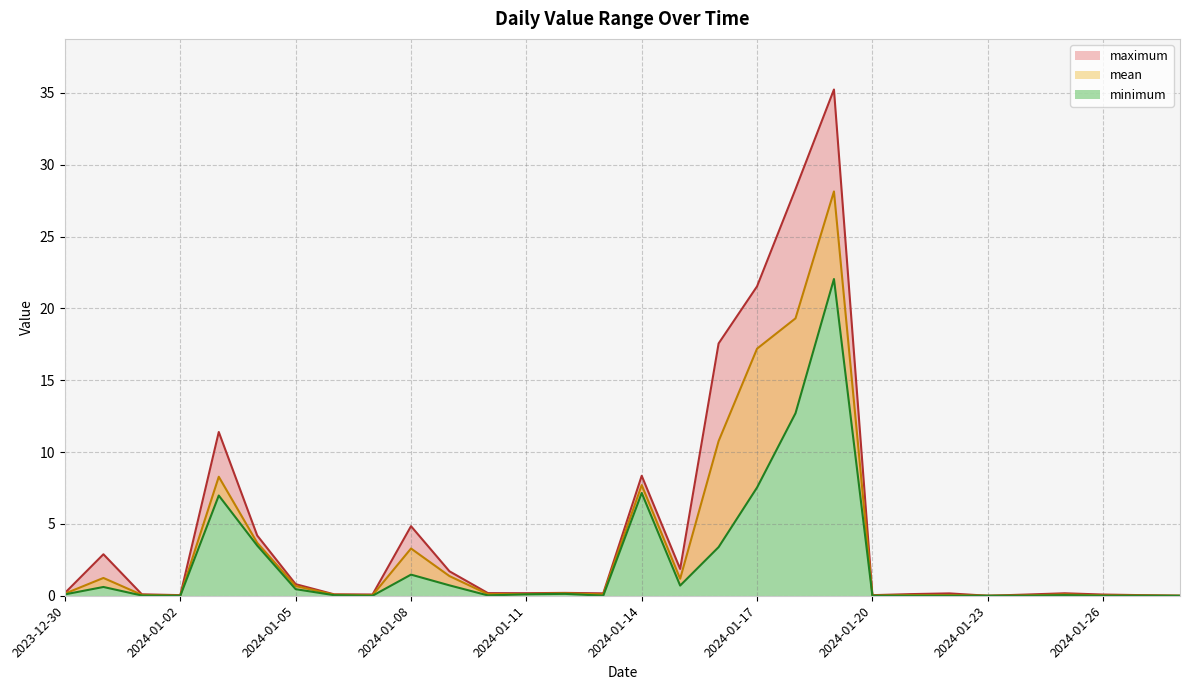

Is it true that minimum equals 0.0 at 2023-12-30?

False